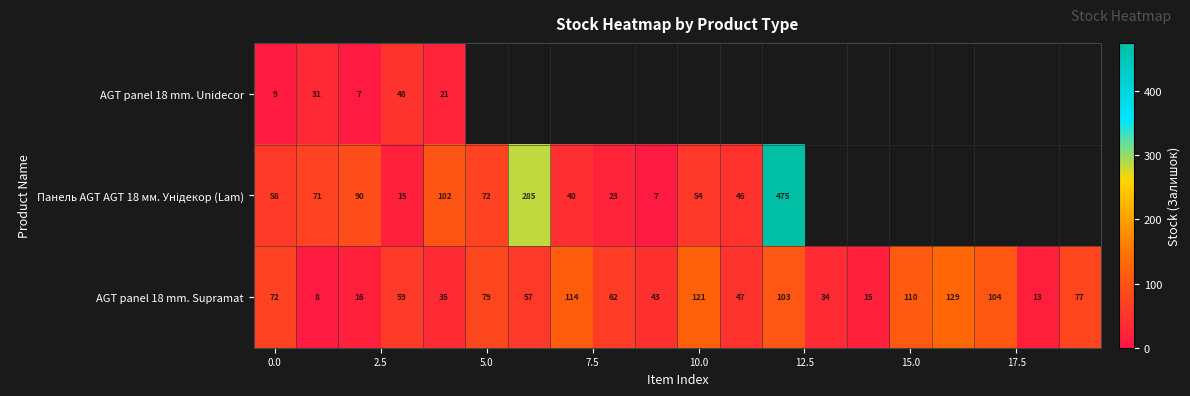

What is the sum of all AGT panel 18 mm. Supramat values?

1298